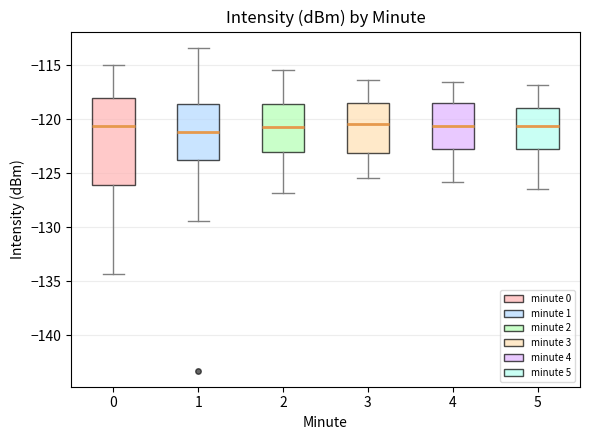

Which box is the tallest, from its lower edge to its upper edge?

0